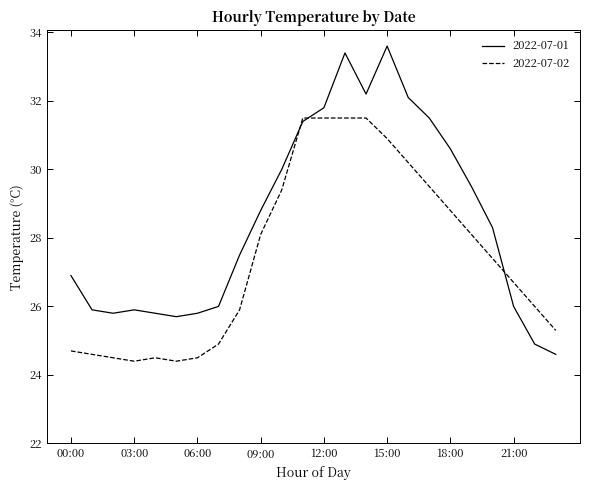

What is the maximum value shown in the chart?

33.6